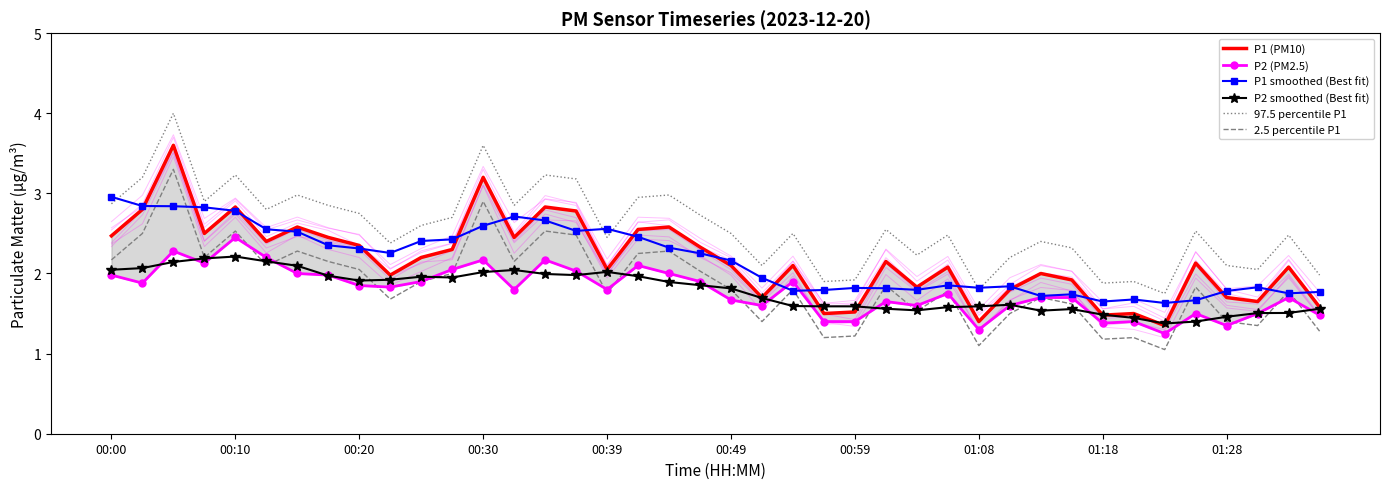

How many lines are shown in the chart?

6